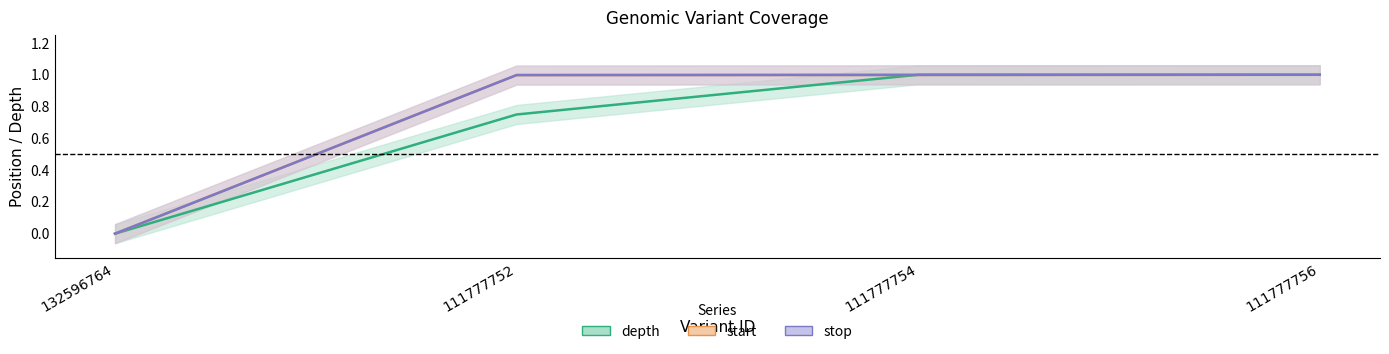

Rank the series at 132596764 from highest to lowest value.

depth, start, stop